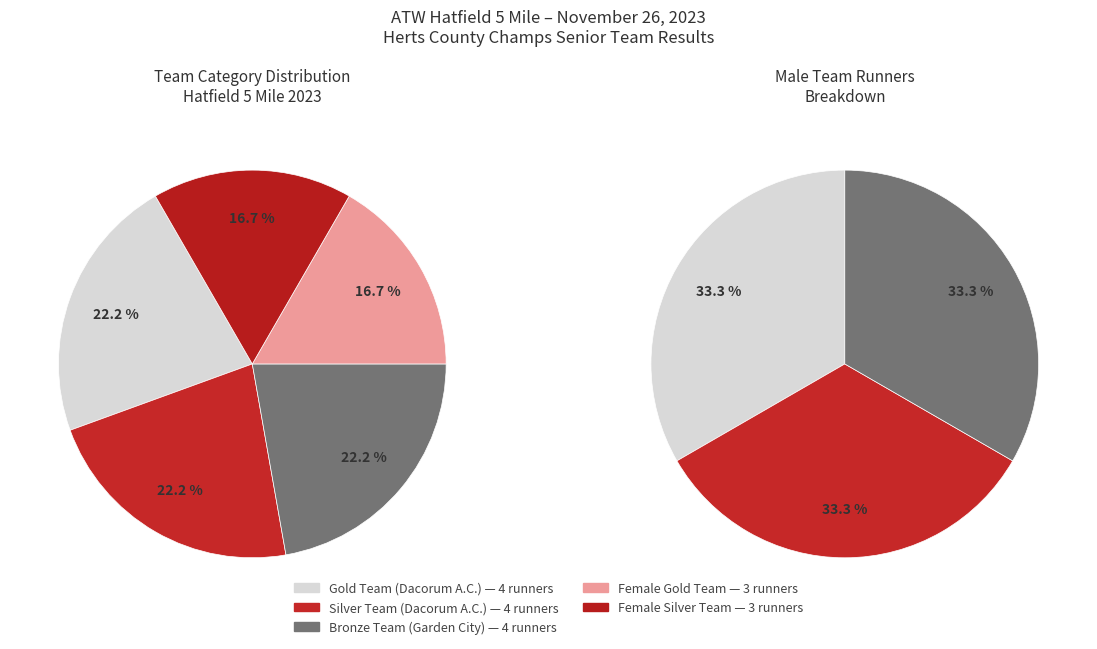

What is the ratio of the value at Female Silver to the value at Silver Team (Dacorum A.C.)?

0.8